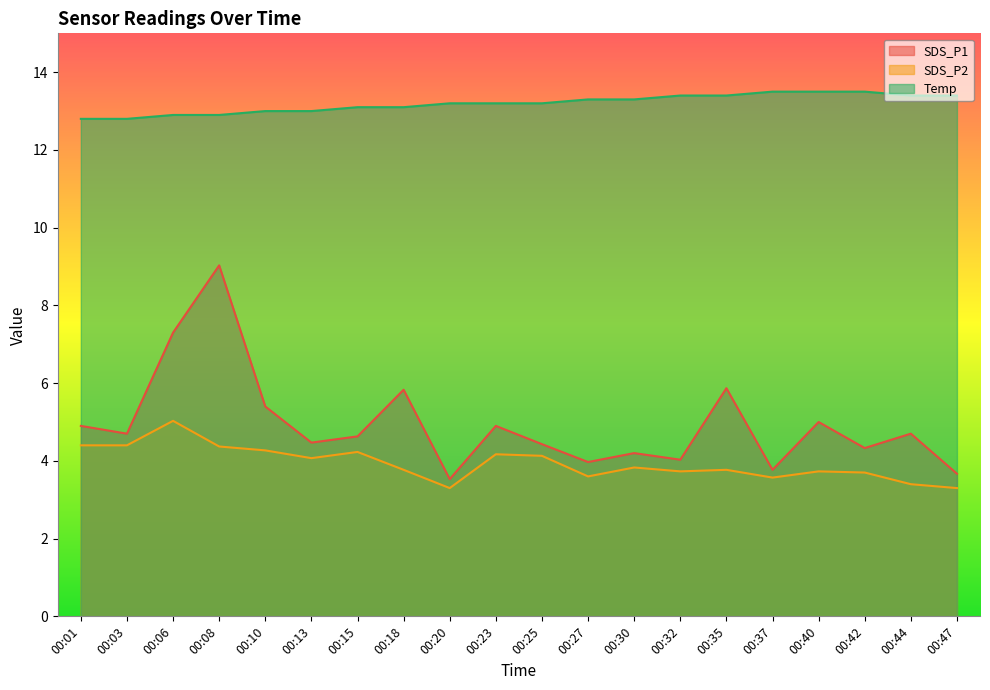

What is the difference between the maximum and minimum values in the SDS_P1 series?

5.5